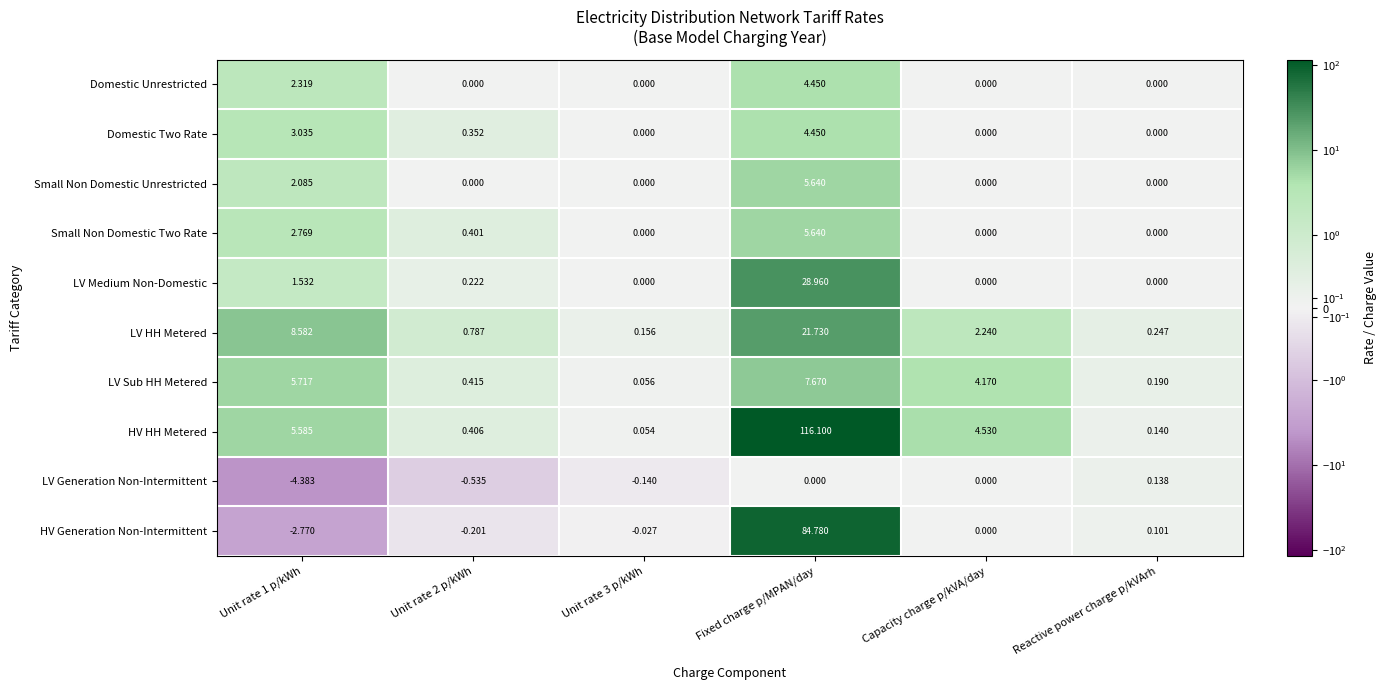

Which series changed the most between Unit rate 3 p/kWh and Fixed charge p/MPAN/day?

HV HH Metered